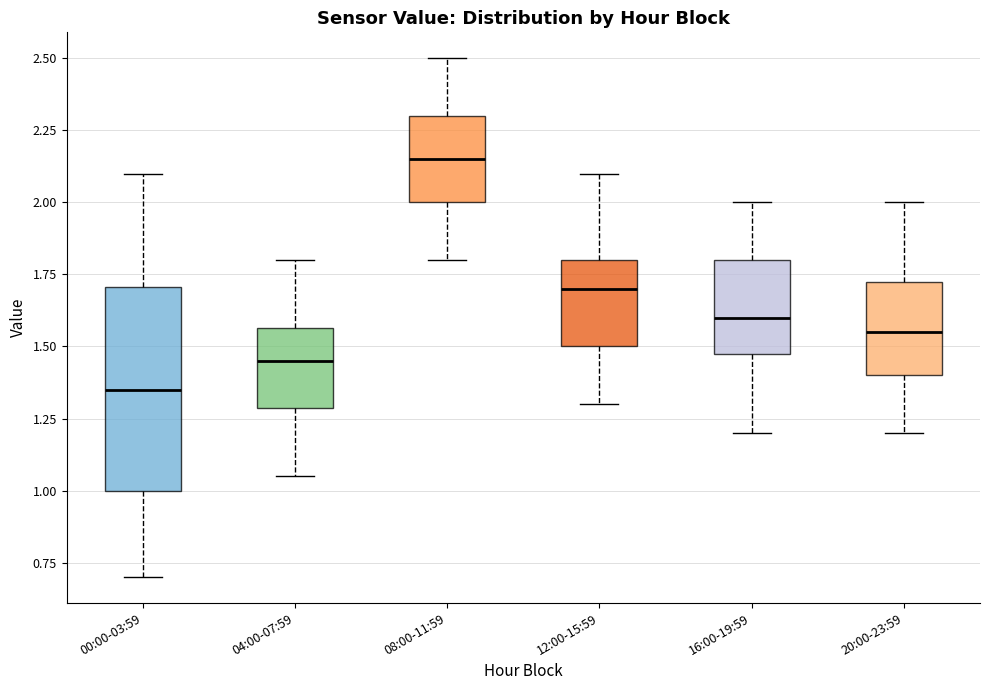

Reading left to right, transcribe this box plot: for each box, give where its median line is, the range the box spans, and where its two whiskers end, as read against the y-axis. The values are not printed on the chart, so give them approximately, as read against the axis.

00:00-03:59: median 1.35, box 1.00 to 1.70, whiskers 0.70 to 2.10
04:00-07:59: median 1.45, box 1.30 to 1.55, whiskers 1.05 to 1.80
08:00-11:59: median 2.15, box 2.00 to 2.30, whiskers 1.80 to 2.50
12:00-15:59: median 1.70, box 1.50 to 1.80, whiskers 1.30 to 2.10
16:00-19:59: median 1.60, box 1.50 to 1.80, whiskers 1.20 to 2.00
20:00-23:59: median 1.55, box 1.40 to 1.75, whiskers 1.20 to 2.00